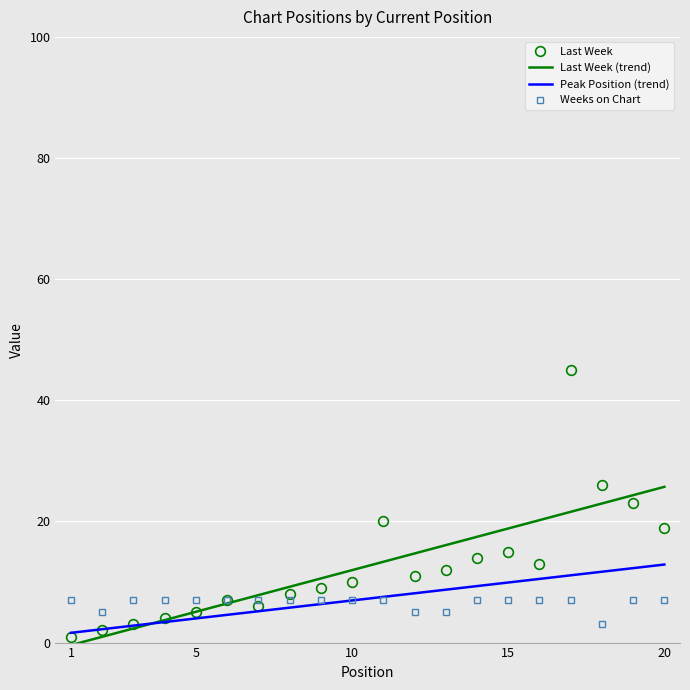

List the series in order of their peak value, lowest first.

Weeks on Chart, Peak Position (trend), Last Week (trend), Last Week